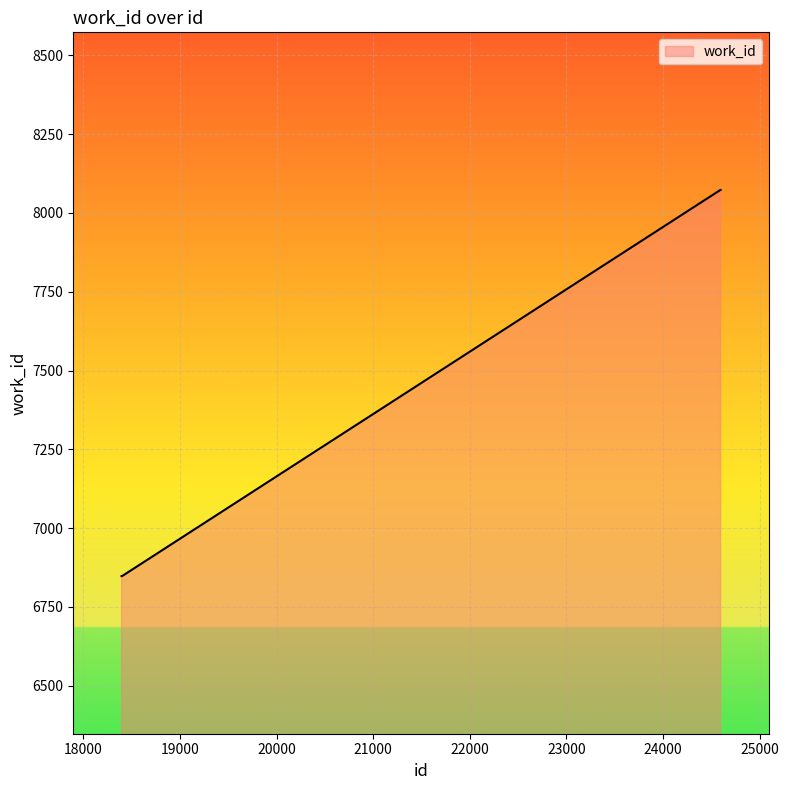

What is the minimum value shown in the chart?

6848